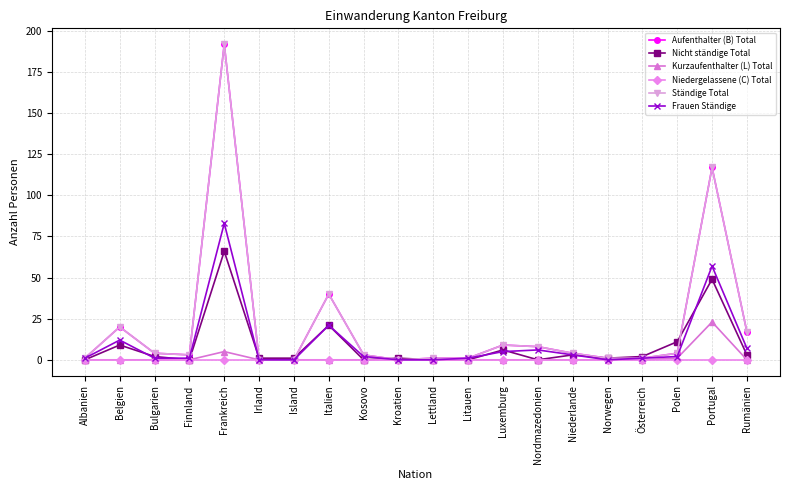

Reading left to right, what are all the values shown in this chart?

Aufenthalter (B) Total: Albanien=1	Belgien=20	Bulgarien=4	Finnland=3	Frankreich=192	Irland=0	Island=0	Italien=40	Kosovo=3	Kroatien=0	Lettland=1	Litauen=1	Luxemburg=9	Nordmazedonien=8	Niederlande=4	Norwegen=1	Österreich=1	Polen=4	Portugal=117	Rumänien=17
Nicht ständige Total: Albanien=0	Belgien=9	Bulgarien=2	Finnland=0	Frankreich=66	Irland=1	Island=1	Italien=21	Kosovo=0	Kroatien=1	Lettland=0	Litauen=0	Luxemburg=6	Nordmazedonien=0	Niederlande=3	Norwegen=1	Österreich=2	Polen=11	Portugal=49	Rumänien=3
Kurzaufenthalter (L) Total: Albanien=0	Belgien=0	Bulgarien=0	Finnland=0	Frankreich=5	Irland=0	Island=0	Italien=0	Kosovo=0	Kroatien=0	Lettland=0	Litauen=0	Luxemburg=0	Nordmazedonien=0	Niederlande=0	Norwegen=0	Österreich=0	Polen=1	Portugal=23	Rumänien=0
Niedergelassene (C) Total: Albanien=0	Belgien=0	Bulgarien=0	Finnland=0	Frankreich=0	Irland=0	Island=0	Italien=0	Kosovo=0	Kroatien=0	Lettland=0	Litauen=0	Luxemburg=0	Nordmazedonien=0	Niederlande=0	Norwegen=0	Österreich=0	Polen=0	Portugal=0	Rumänien=0
Ständige Total: Albanien=1	Belgien=20	Bulgarien=4	Finnland=3	Frankreich=192	Irland=0	Island=0	Italien=40	Kosovo=3	Kroatien=0	Lettland=1	Litauen=1	Luxemburg=9	Nordmazedonien=8	Niederlande=4	Norwegen=1	Österreich=1	Polen=4	Portugal=117	Rumänien=17
Frauen Ständige: Albanien=1	Belgien=12	Bulgarien=1	Finnland=1	Frankreich=83	Irland=0	Island=0	Italien=21	Kosovo=2	Kroatien=0	Lettland=0	Litauen=1	Luxemburg=5	Nordmazedonien=6	Niederlande=3	Norwegen=0	Österreich=1	Polen=2	Portugal=57	Rumänien=7